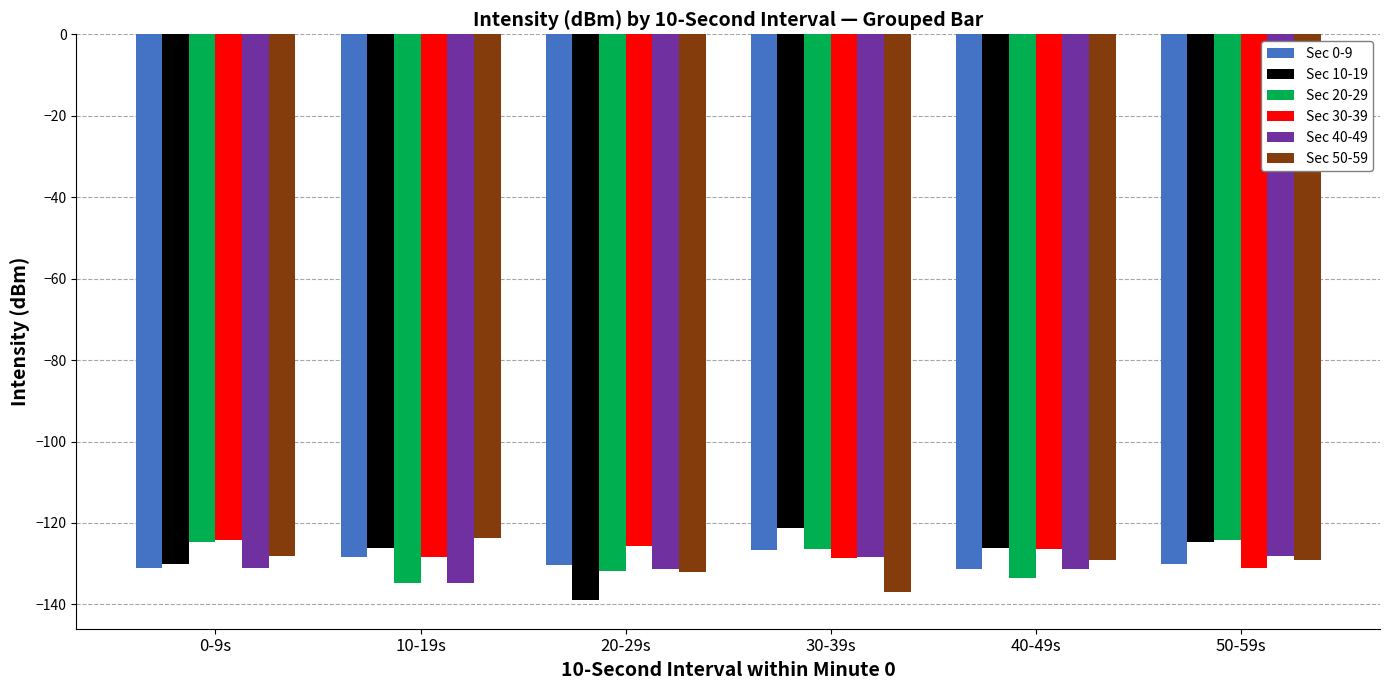

What is the total value across all series at 10-19s?

-776.2